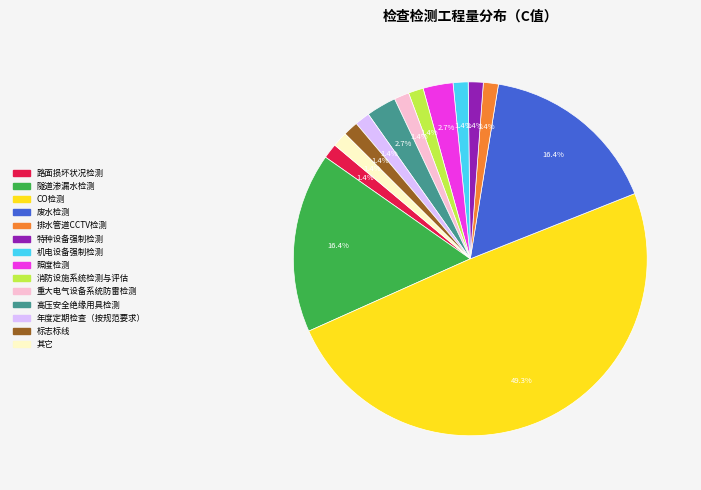

Combined, do 高压安全绝缘用具检测 and 排水管道CCTV检测 account for over 50%?

No